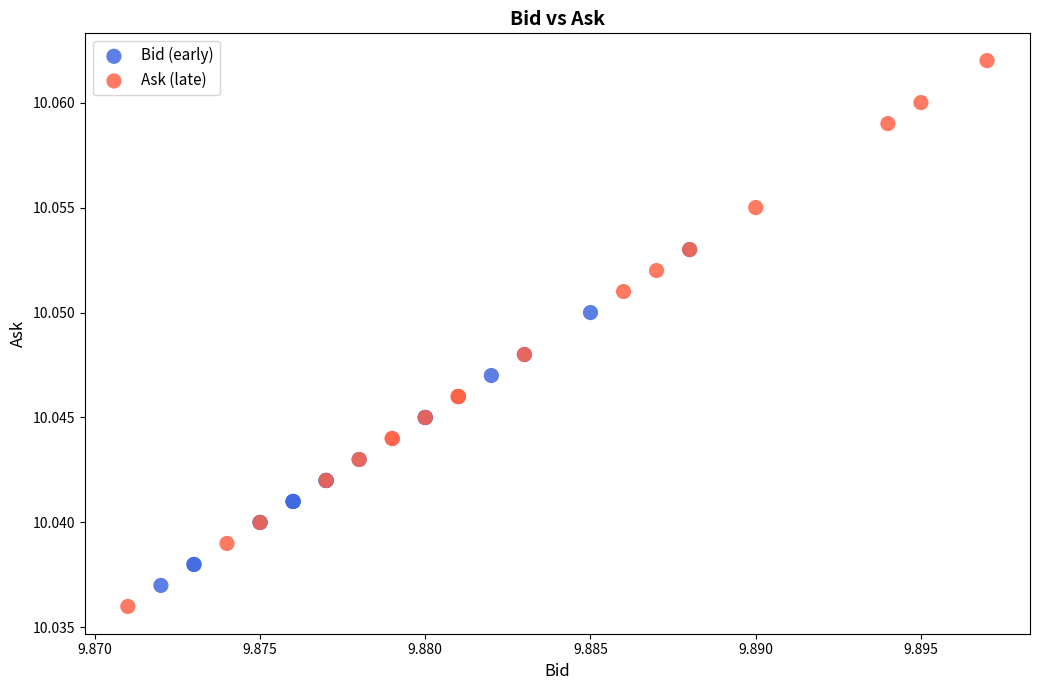

Which series reaches the maximum Y coordinate?

Ask (late)